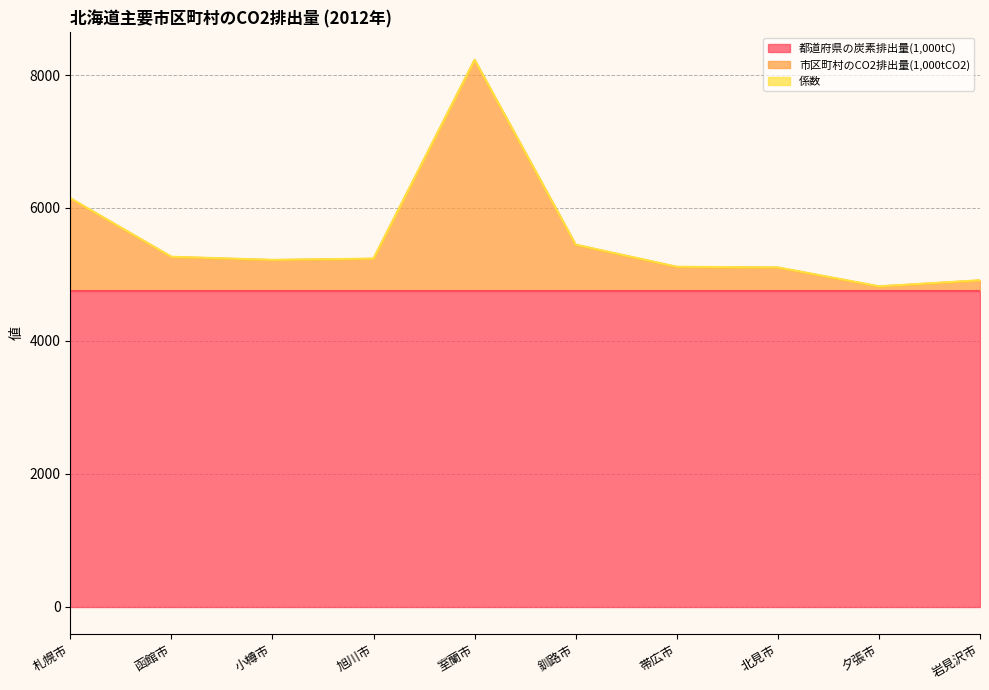

What is the value of the 係数 point at the 7th from the left?

3.7